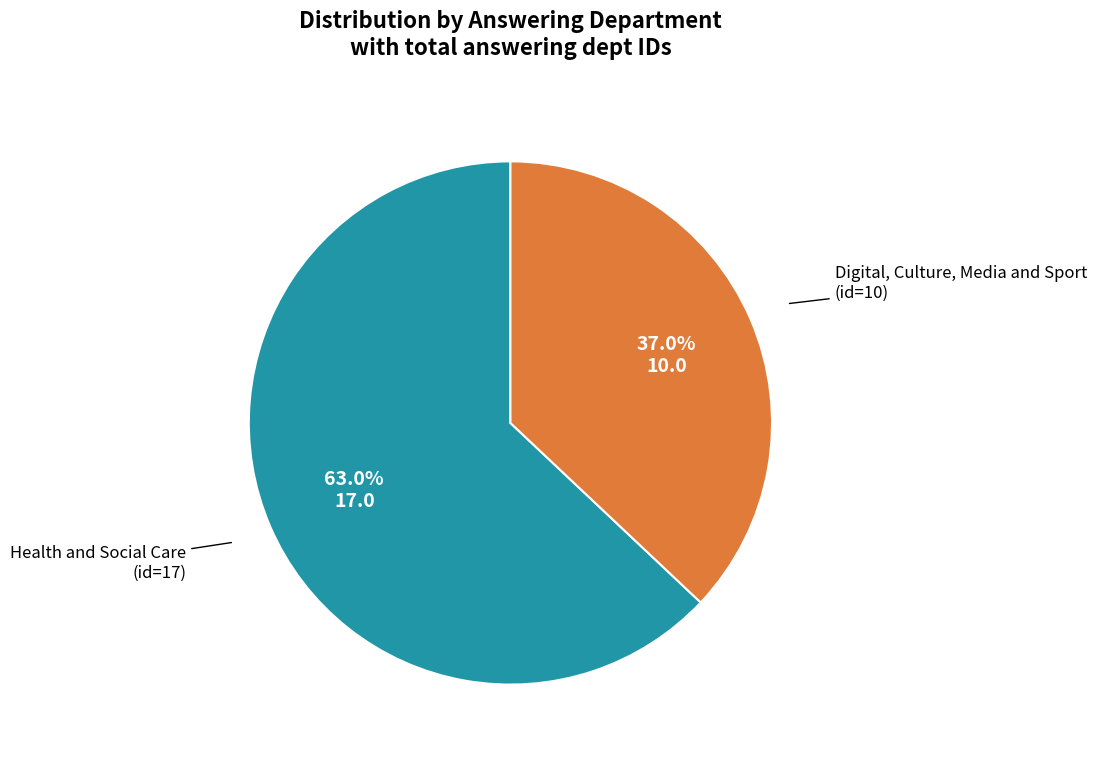

Is there any slice that represents more than half of the pie?

Yes